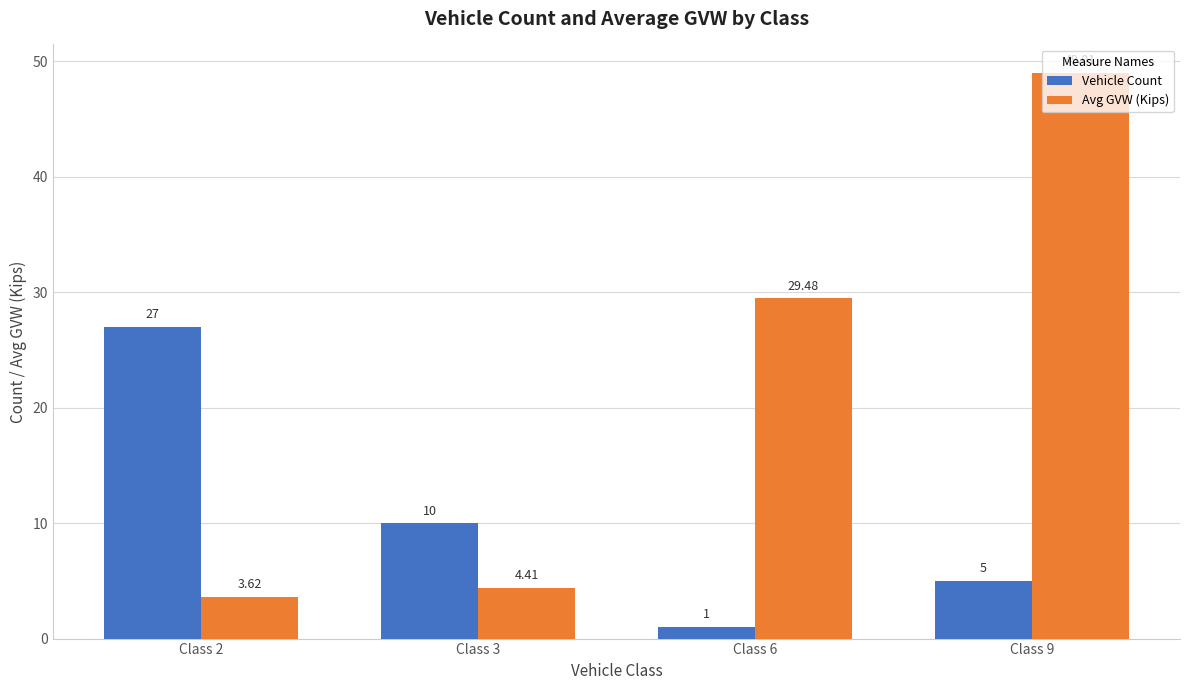

What is the sum of all Vehicle Count values?

43.0